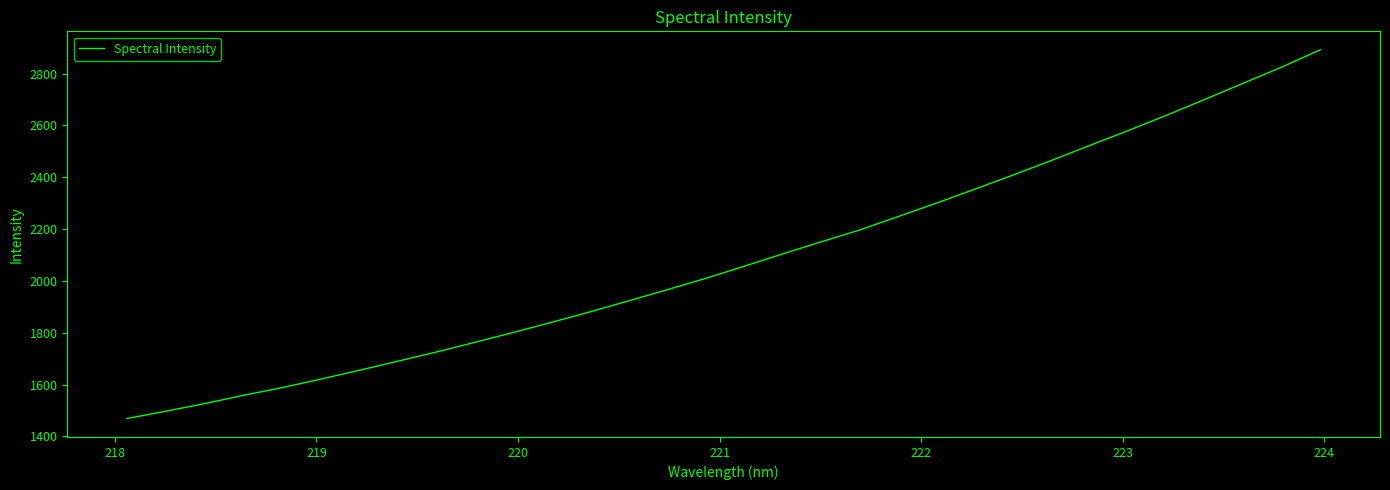

Is this an area chart (filled region under the line)?

No